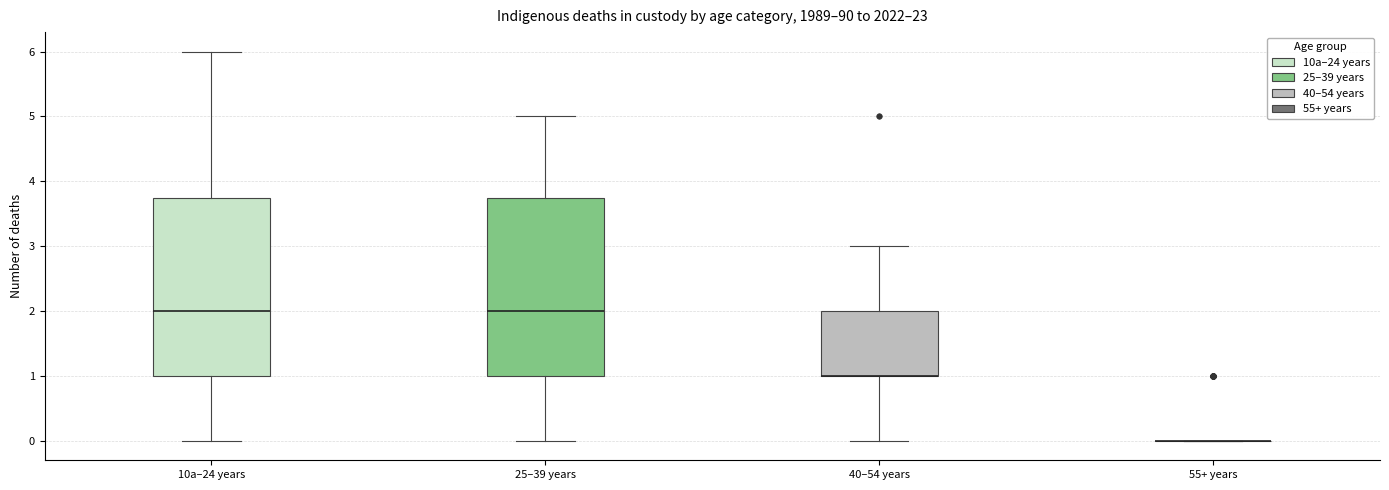

Where does the median line of the box for 10a–24 years sit on the y-axis? The values are not printed on the chart, so give them approximately, as read against the axis.

2.0